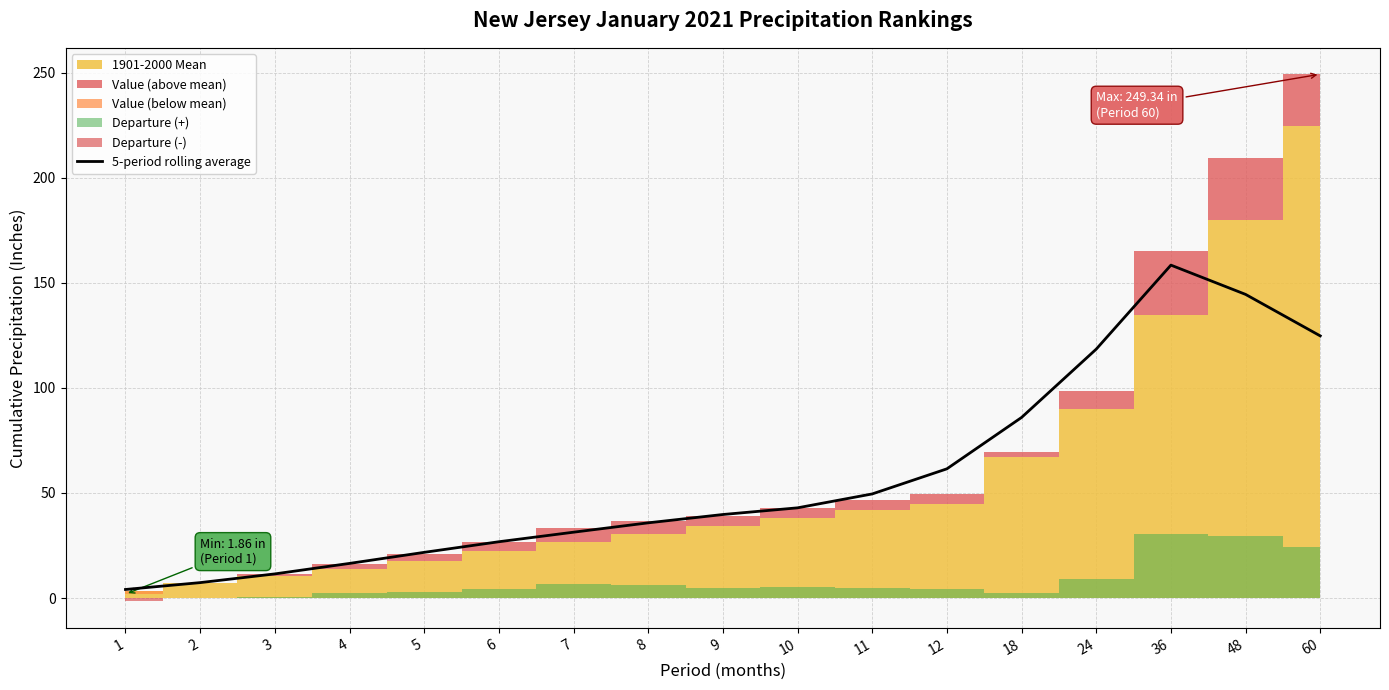

What is the difference between the values at 5 and 11?

27.8